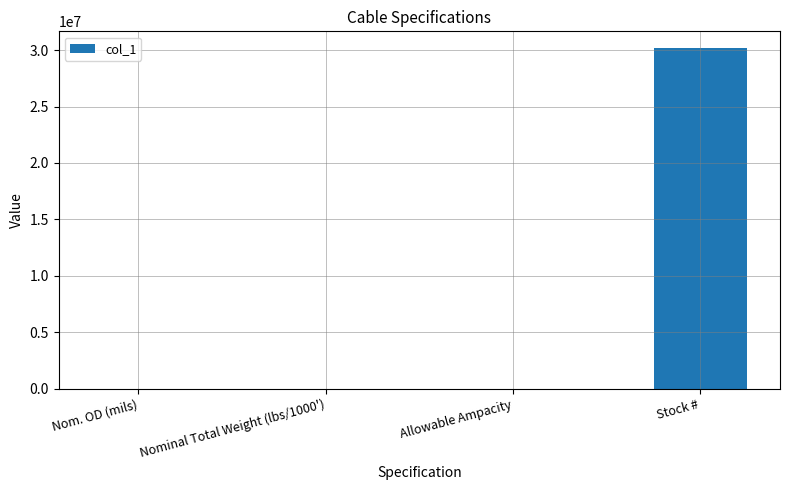

The chart shows a value of 100 at Allowable Ampacity. True or false?

True